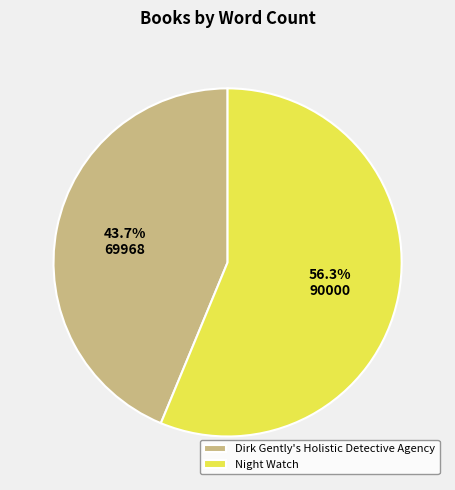

True or false: Dirk Gently's Holistic Detective Agency accounts for 58% of the total.

False